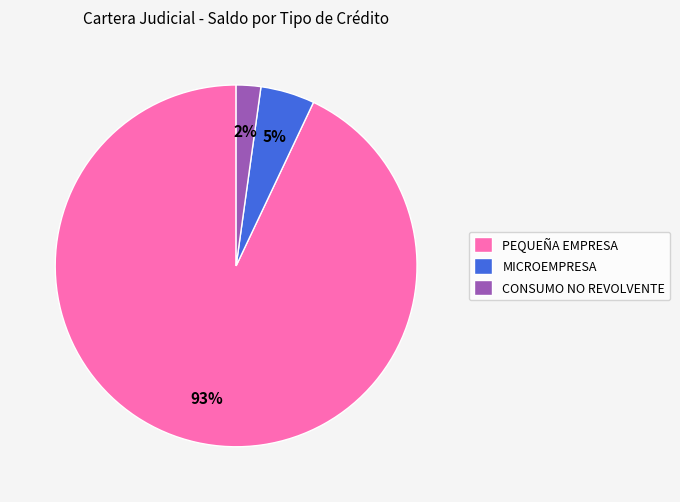

Is PEQUEÑA EMPRESA the majority of the pie?

Yes